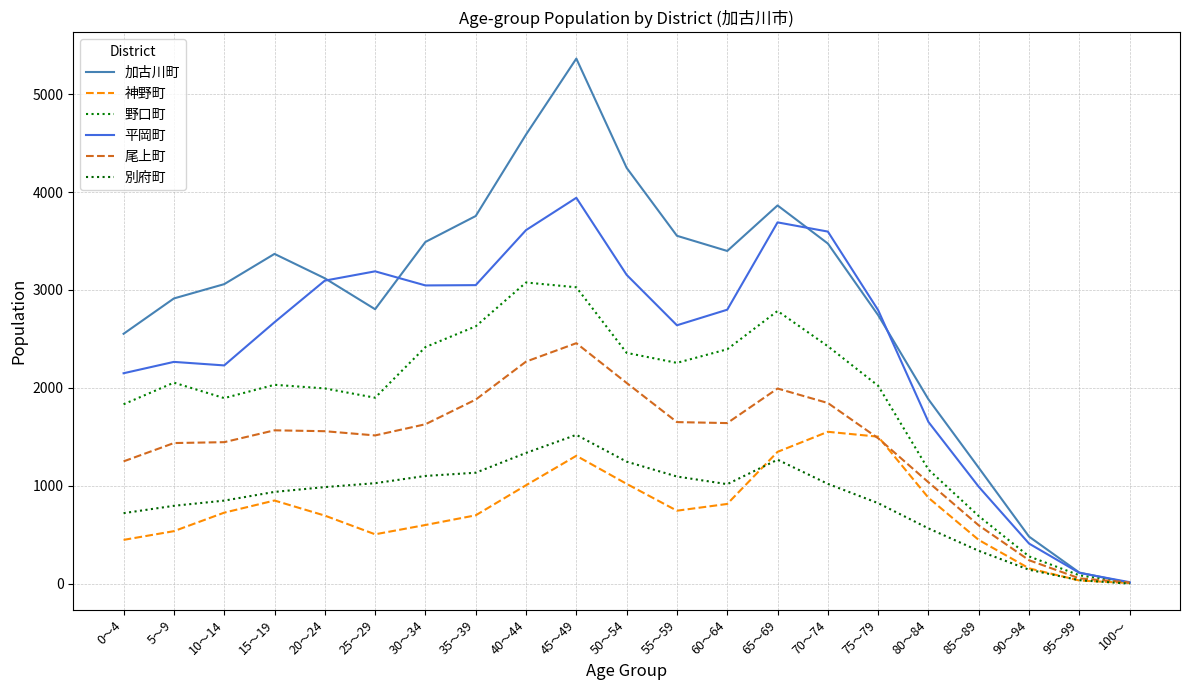

True or false: 野口町 has a value of 2628 at 35～39.

True